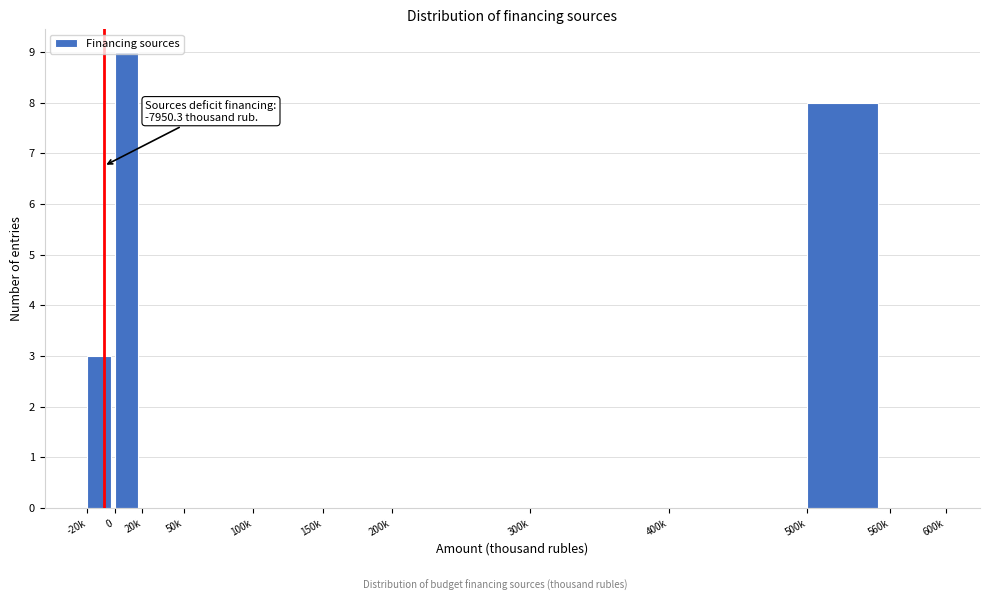

What is the change in value from 0 to 400k?

-9